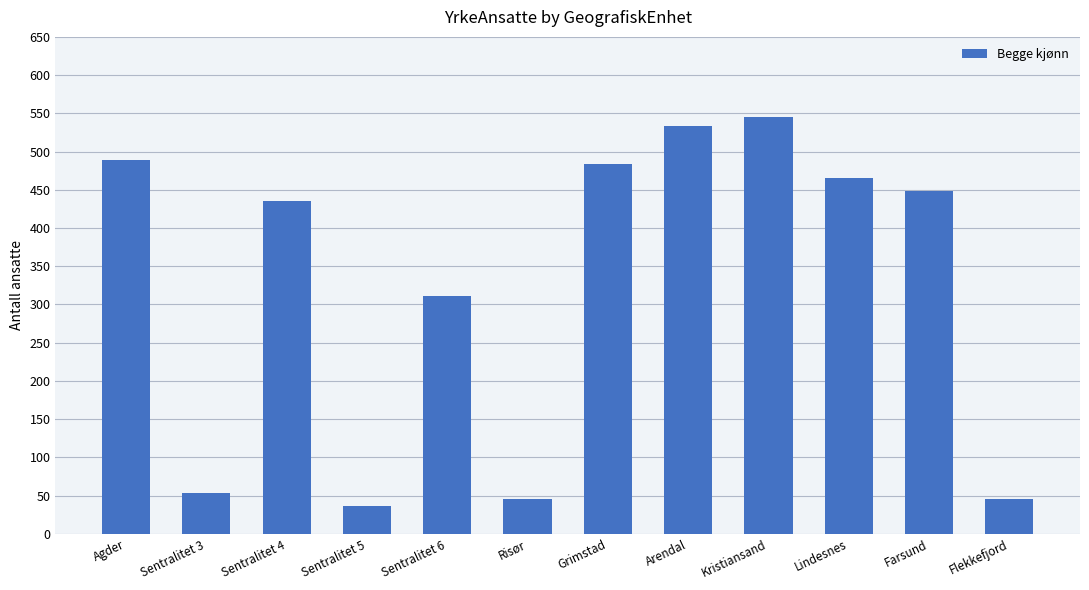

How many bars are there in total?

12